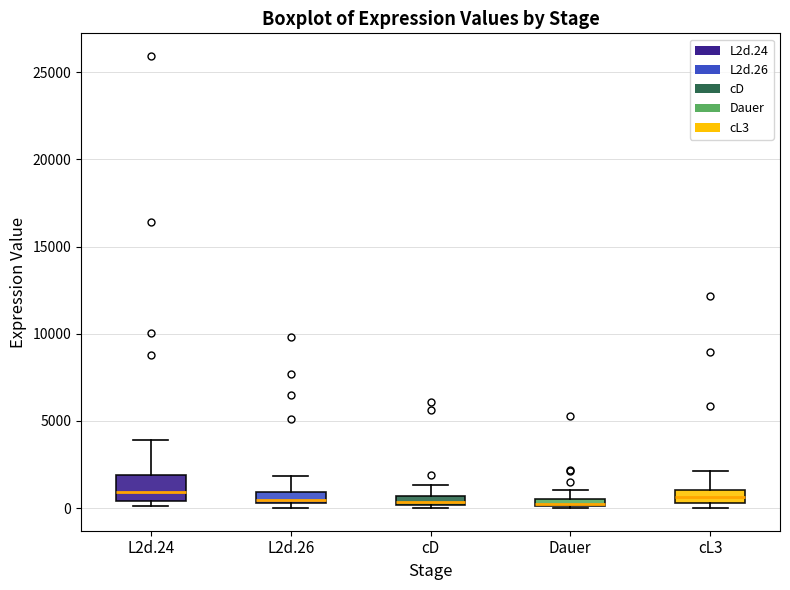

Where is the lower edge of the box for cD on the y-axis? The values are not printed on the chart, so give them approximately, as read against the axis.

0